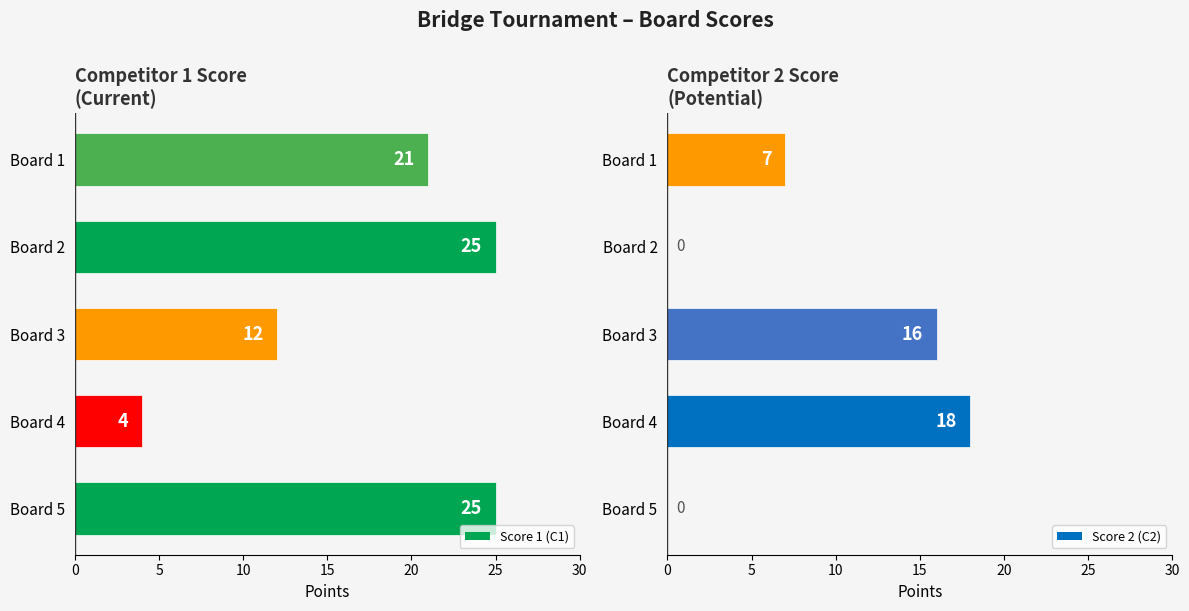

Reading left to right, transcribe all the data shown in this chart.

Score 1: 21	25	12	4	25
Score 2: 7	0	16	18	0